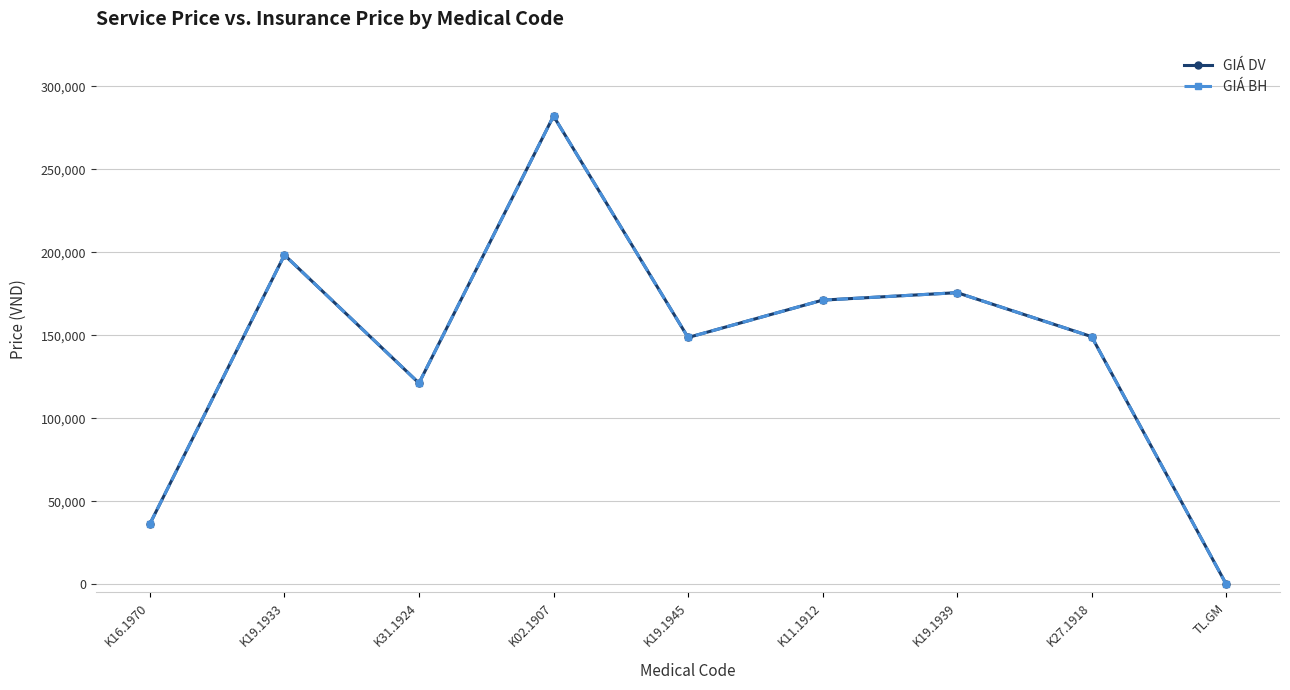

Between K16.1970 and K27.1918, which is larger?

K27.1918